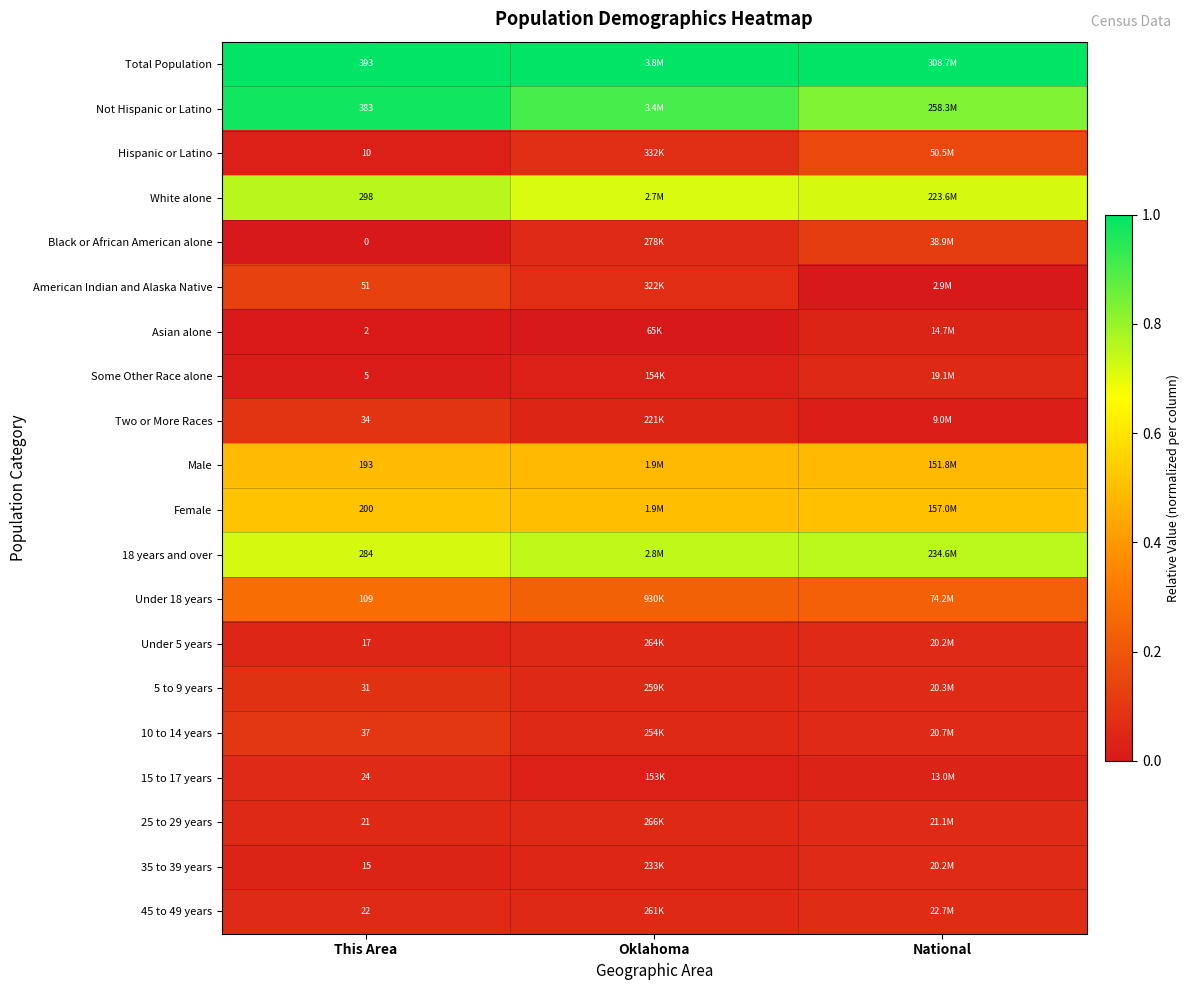

What is the difference between the highest and lowest values at Oklahoma?

1.0